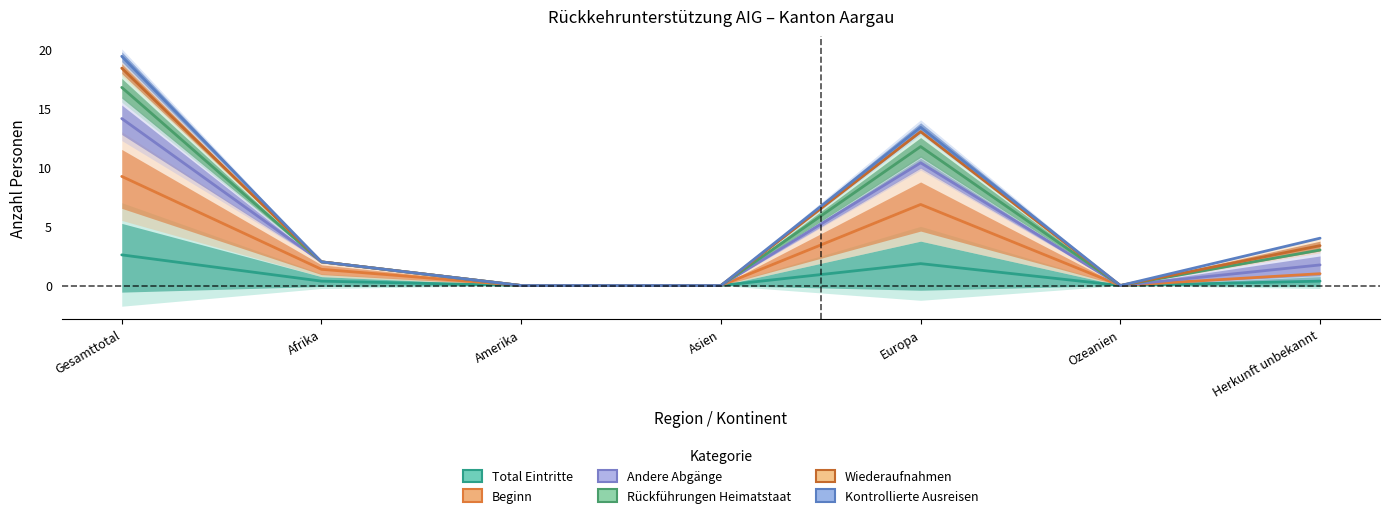

What is the difference between the maximum and minimum values in the Beginn series?

9.2